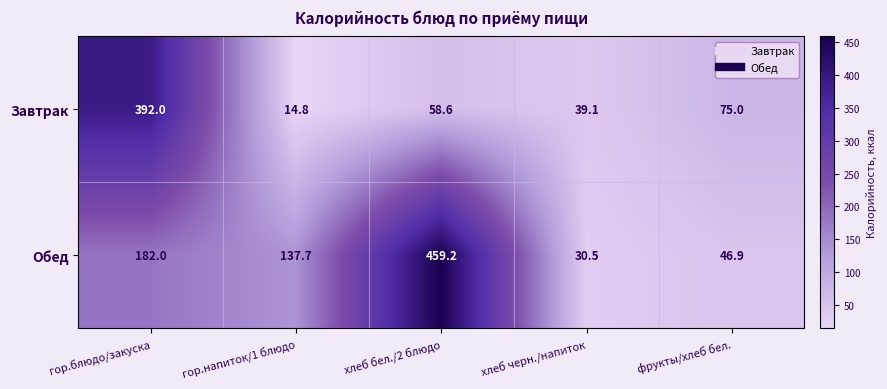

What is the average value of the Завтрак series?

115.9